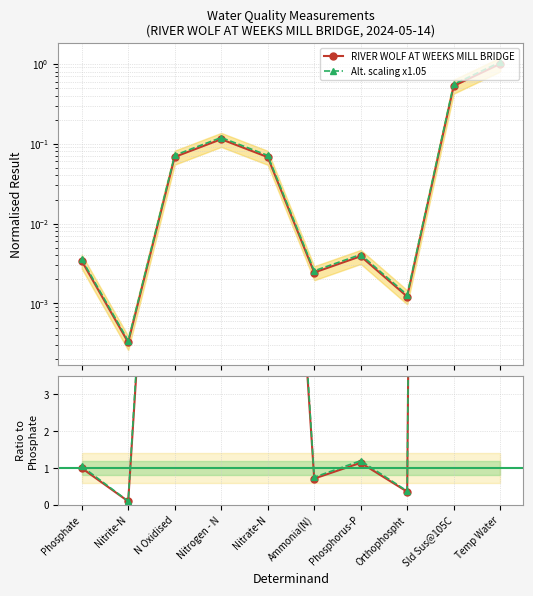

Rank the series by their maximum value, from lowest to highest.

RIVER WOLF AT WEEKS MILL BRIDGE, Alt. scaling x1.05